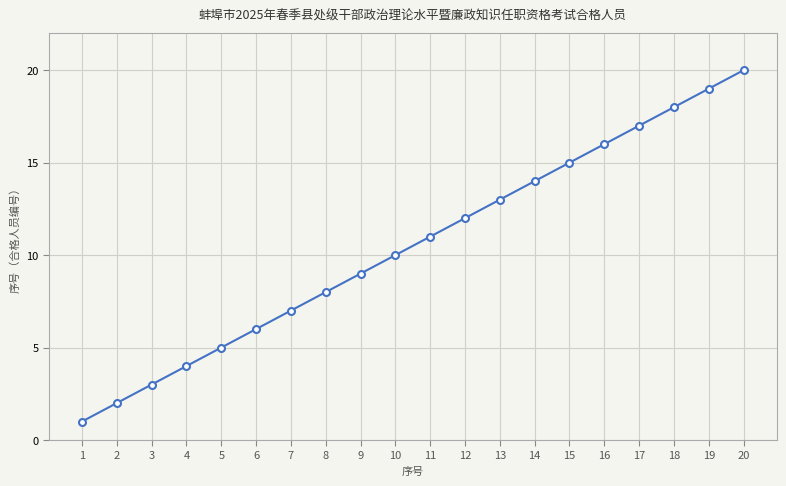

Reading right to left, what are all the values shown in this chart?

20	19	18	17	16	15	14	13	12	11	10	9	8	7	6	5	4	3	2	1